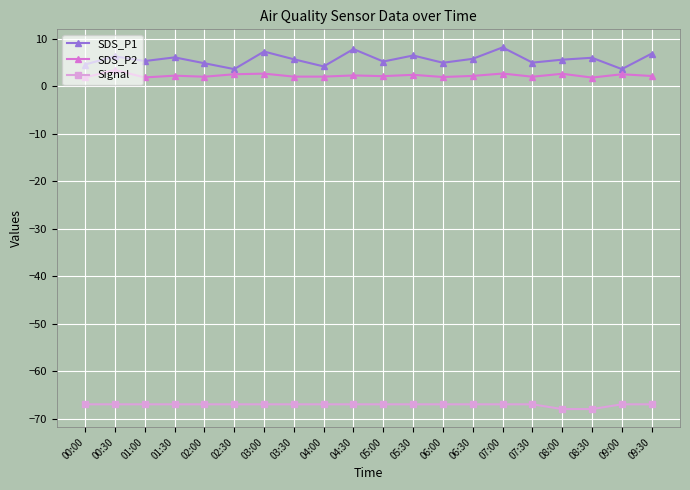

How many data points does each series have?

20